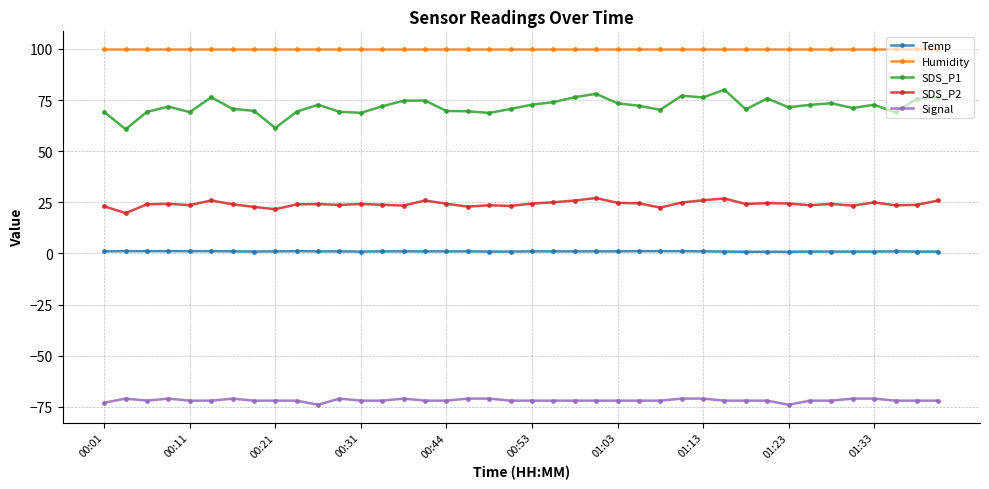

What is the minimum value shown in the chart?

-74.0